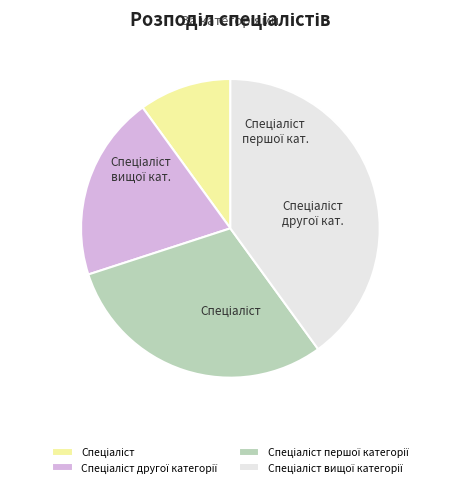

Which slice is the smallest?

Спеціаліст